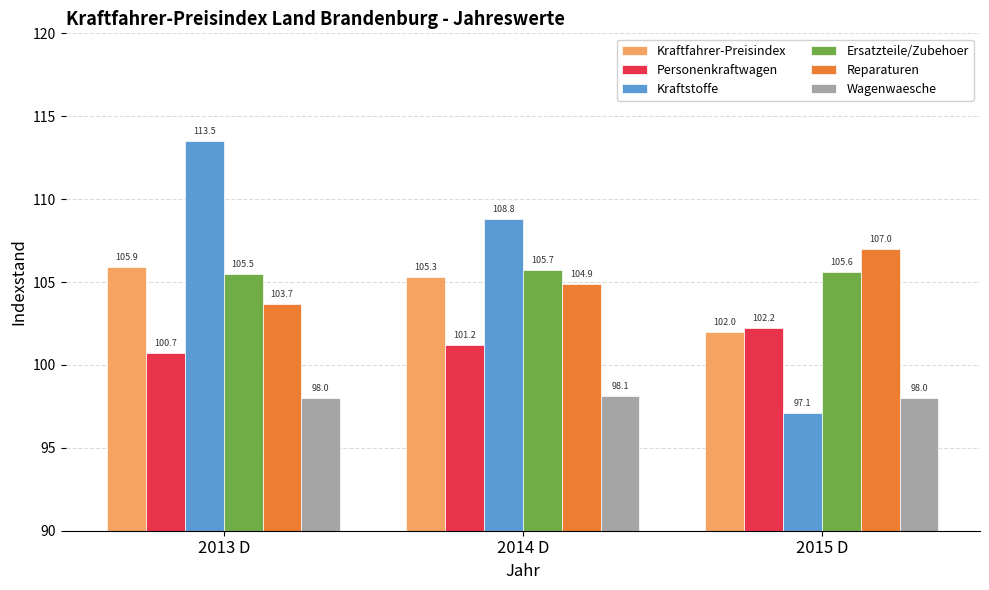

Reading left to right, transcribe all the data shown in this chart.

Kraftfahrer-Preisindex: 2013 D=105.9	2014 D=105.3	2015 D=102.0
Personenkraftwagen: 2013 D=100.7	2014 D=101.2	2015 D=102.2
Kraftstoffe: 2013 D=113.5	2014 D=108.8	2015 D=97.1
Ersatzteile/Zubehoer: 2013 D=105.5	2014 D=105.7	2015 D=105.6
Reparaturen: 2013 D=103.7	2014 D=104.9	2015 D=107.0
Wagenwaesche: 2013 D=98.0	2014 D=98.1	2015 D=98.0